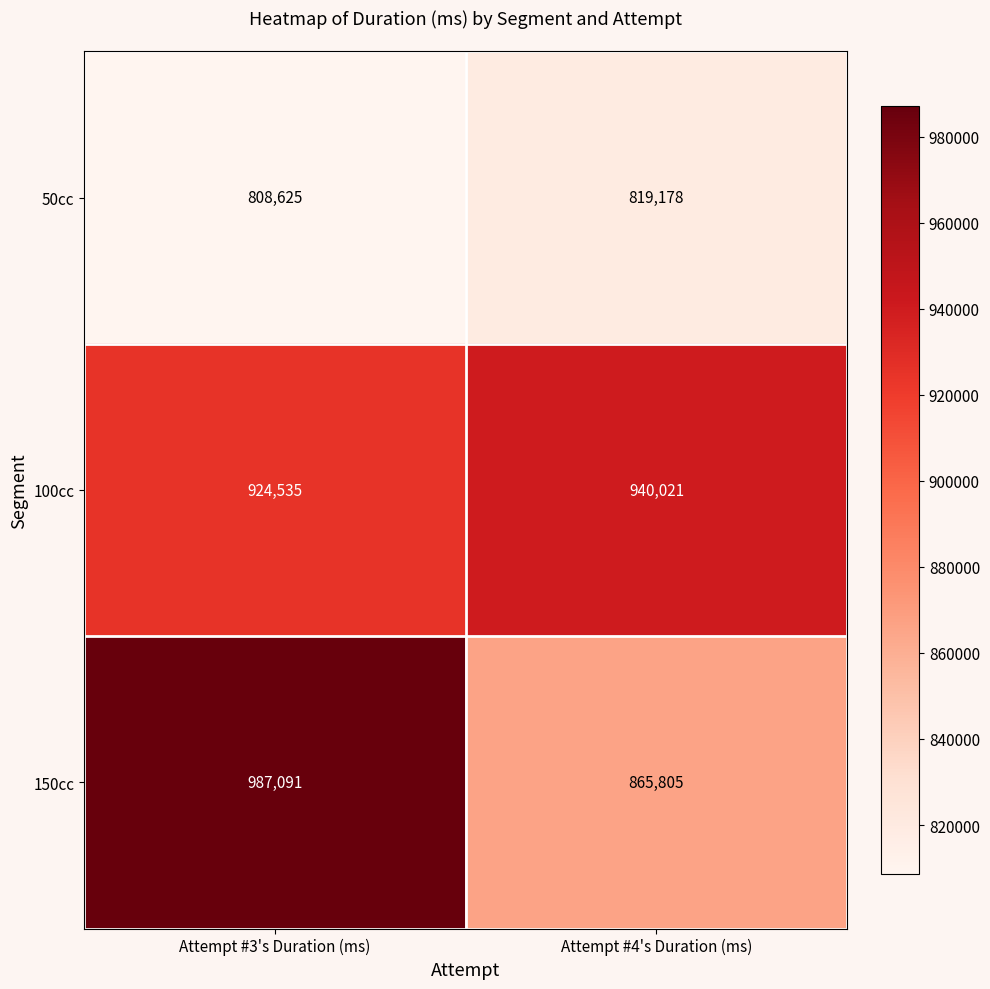

Which series has the largest range (max minus min)?

150cc